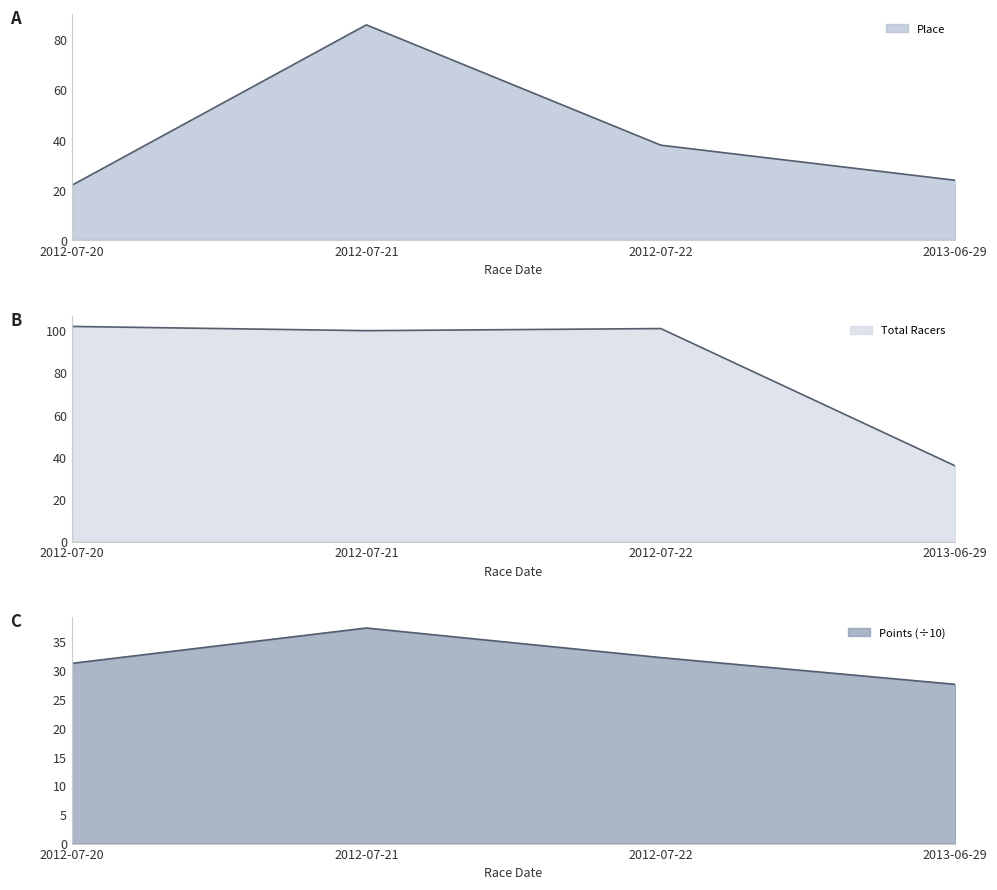

What is the label of the 1st point from the left?

2012-07-20